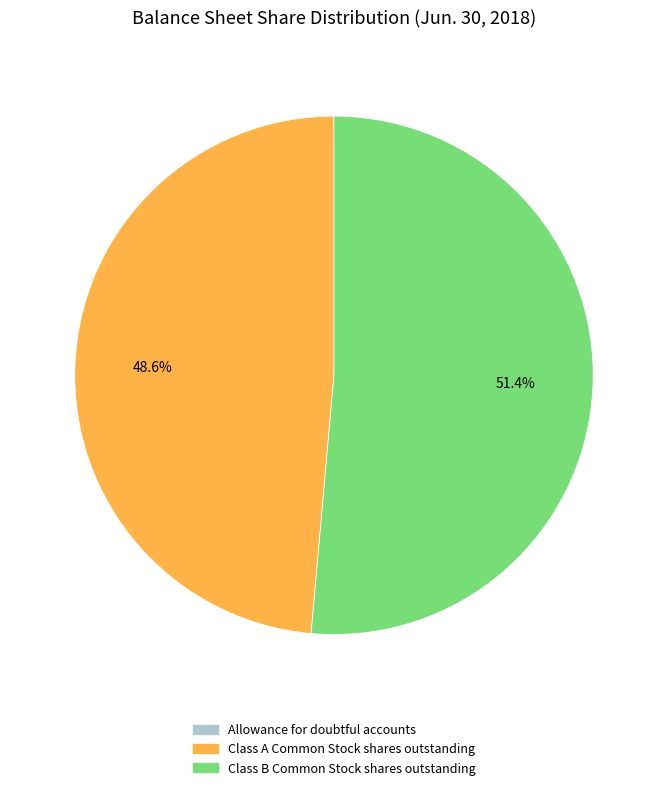

How much of the chart is everything except Class B Common Stock shares outstanding?

48.6%